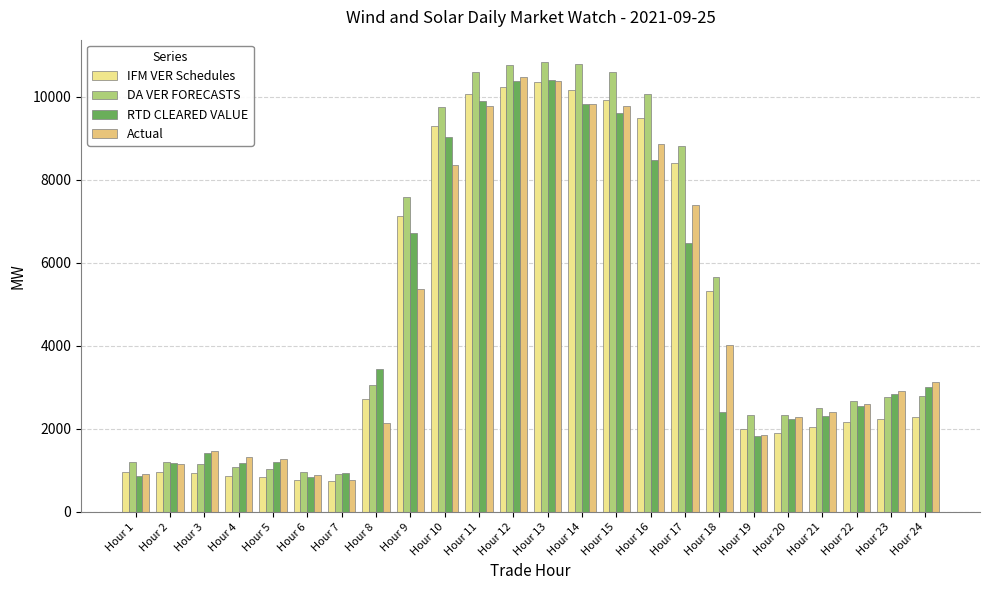

What is the average value of the DA VER FORECASTS series?

5062.3